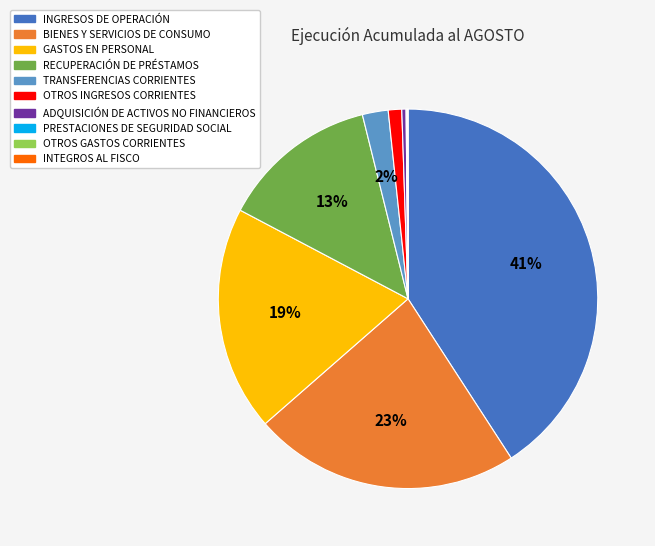

To the nearest percent, what is the average slice percentage?

10%